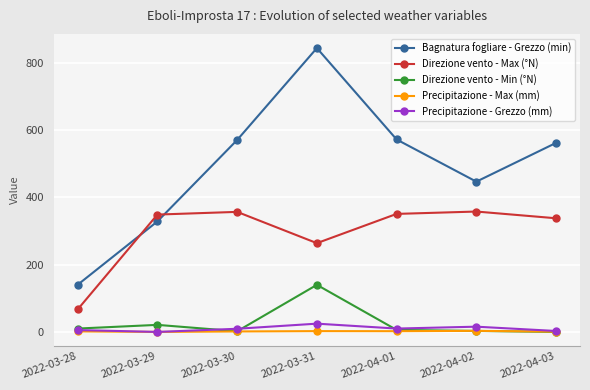

Is it true that Direzione vento - Max (°N) equals 338.0 at 2022-04-03?

True